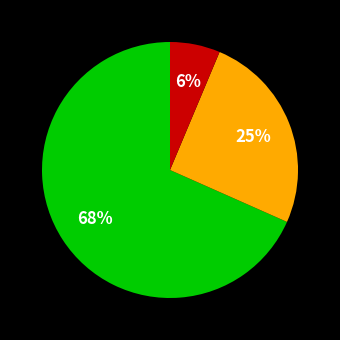

To the nearest percent, what is the average slice percentage?

33%